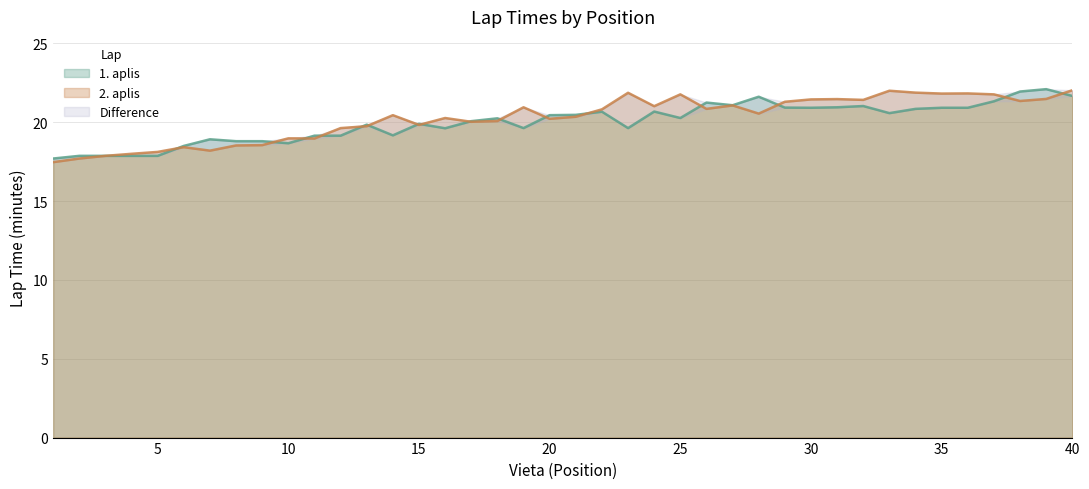

How many data points does each series have?

40